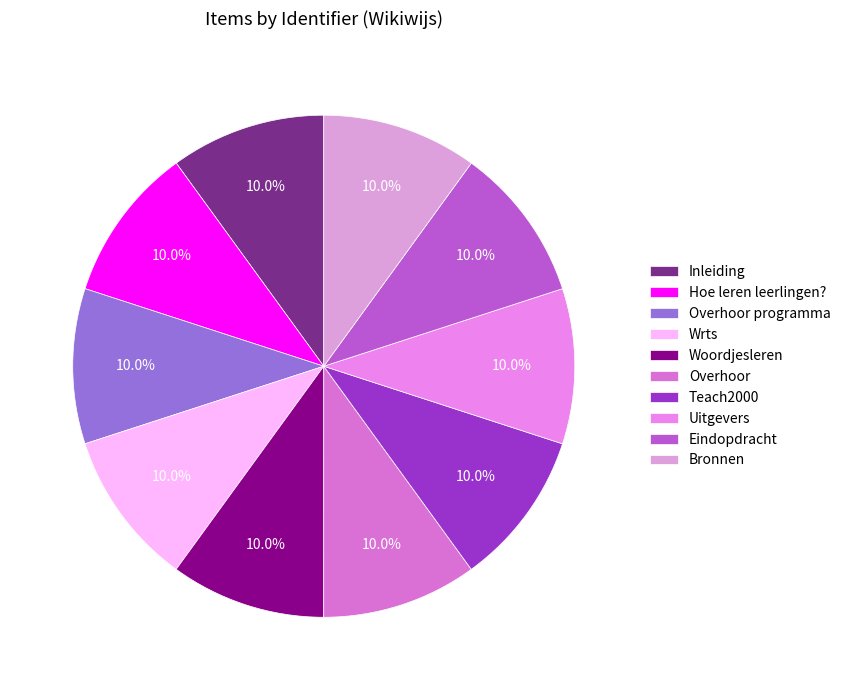

How many slices are in this pie chart?

10